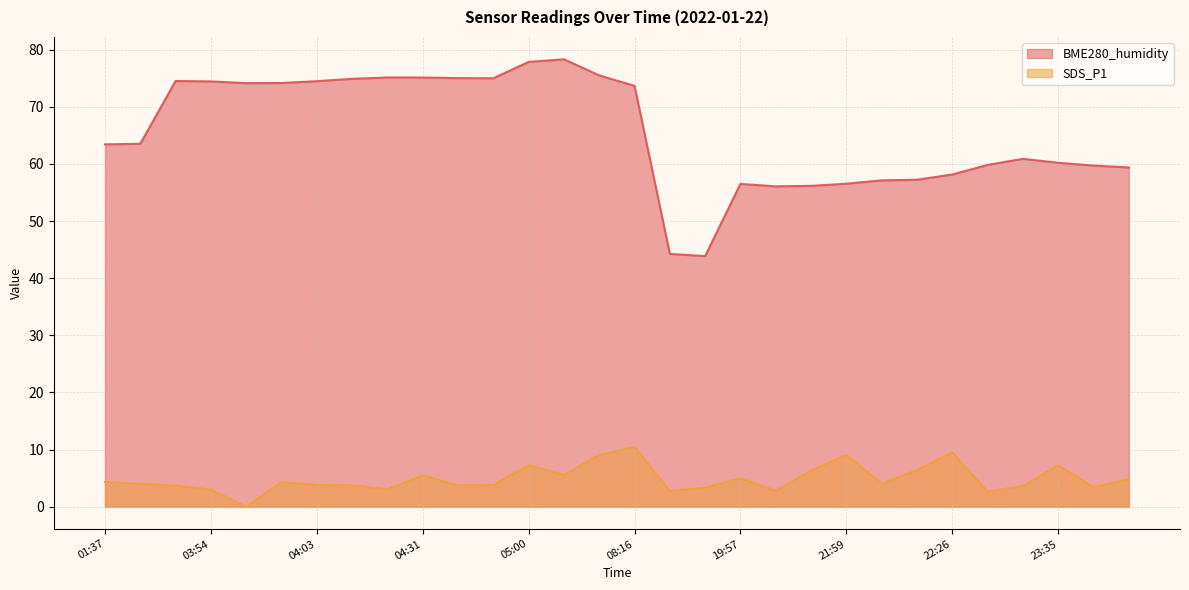

True or false: BME280_humidity and SDS_P1 intersect in this chart.

False